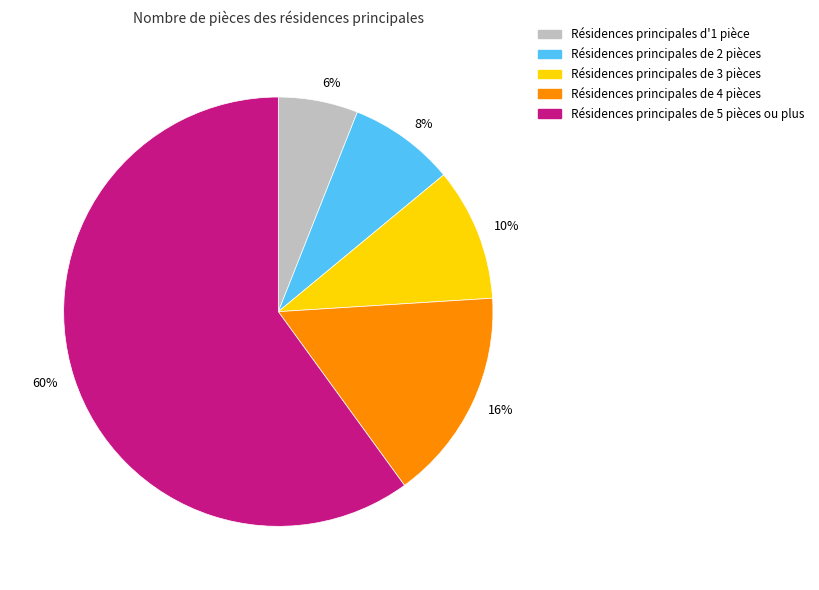

To the nearest percent, what is the difference between the largest and smallest slice percentages?

54%